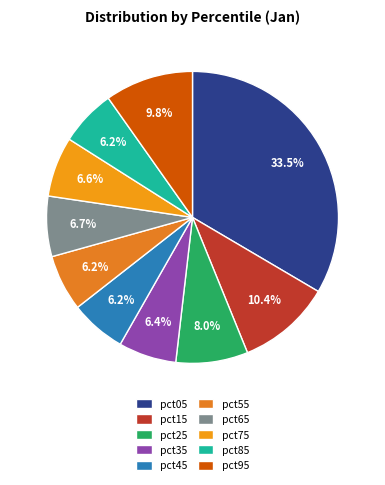

True or false: pct25 accounts for 8% of the total.

True